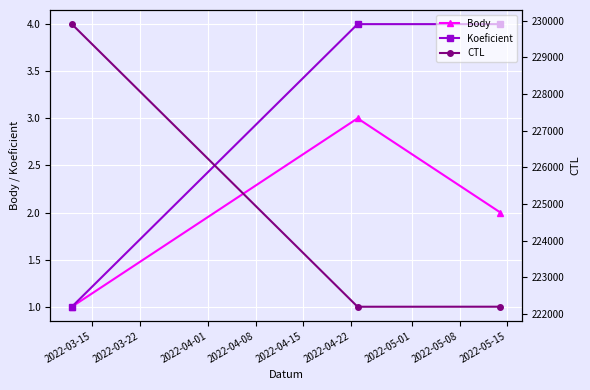

What is the maximum value for Body?

3